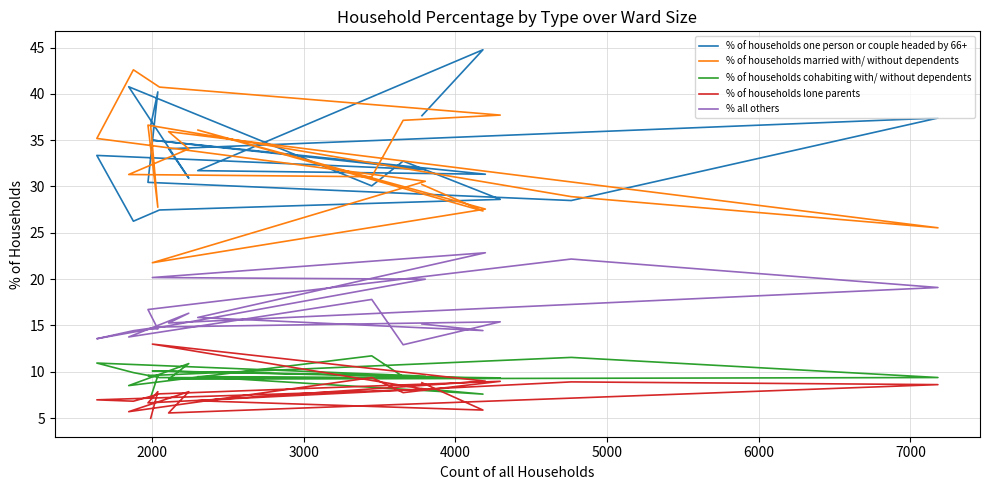

True or false: % of households one person or couple headed by 66+ and % all others cross at least once.

False